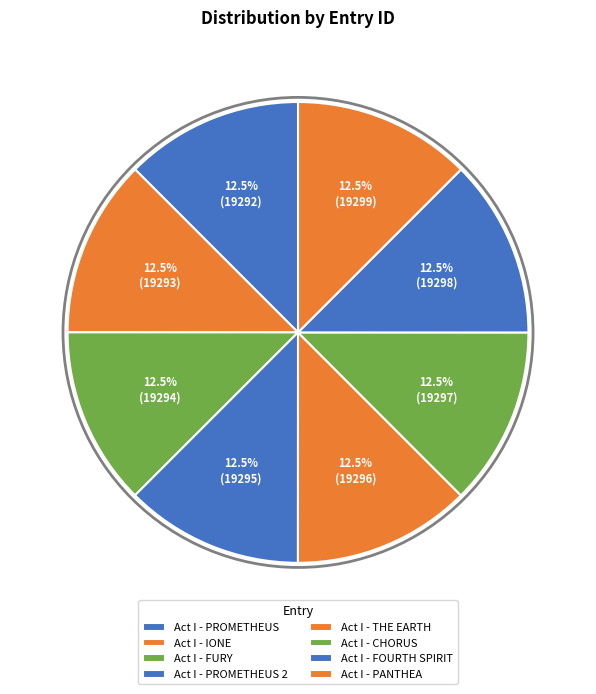

To the nearest percent, what is the average slice percentage?

12%